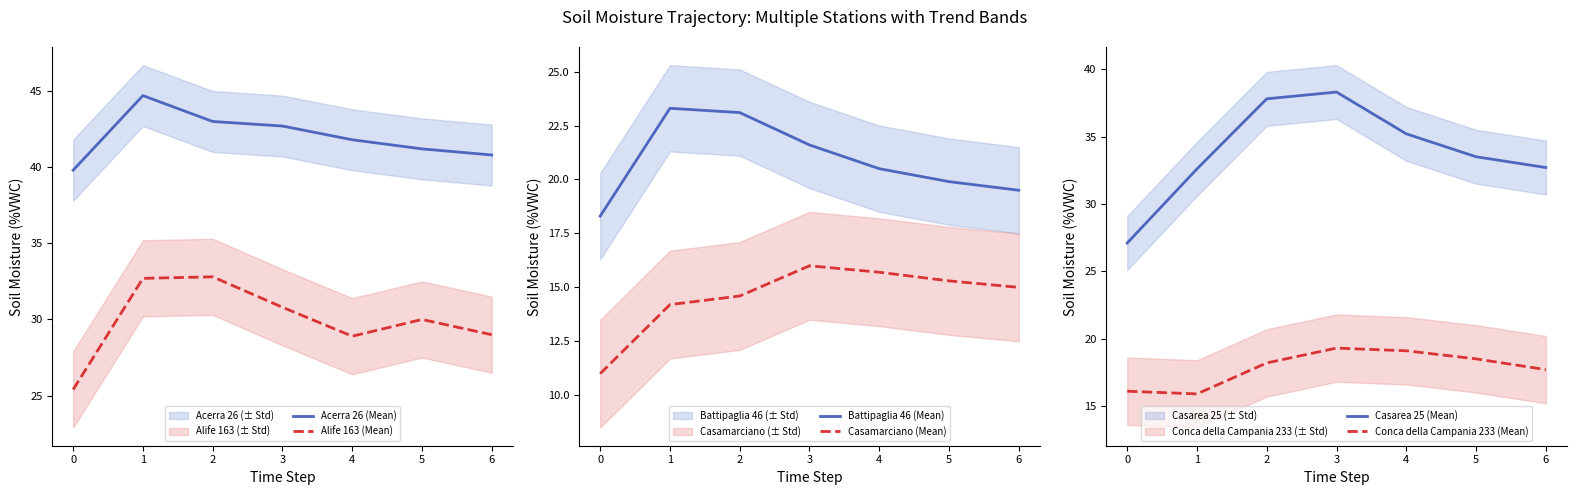

What is the difference between the highest and lowest values at 3?

26.7